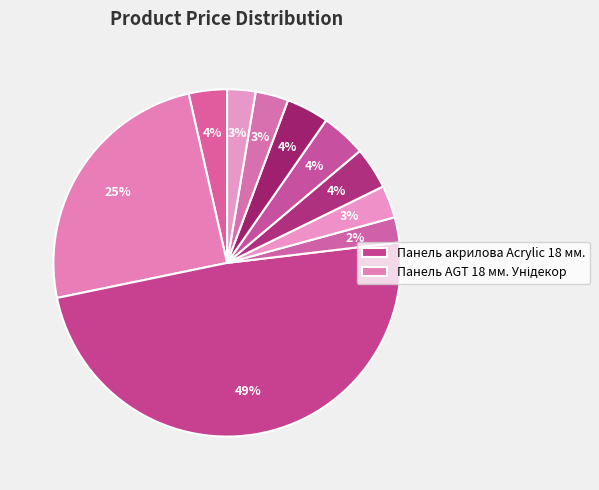

How many segments does this pie chart have?

10